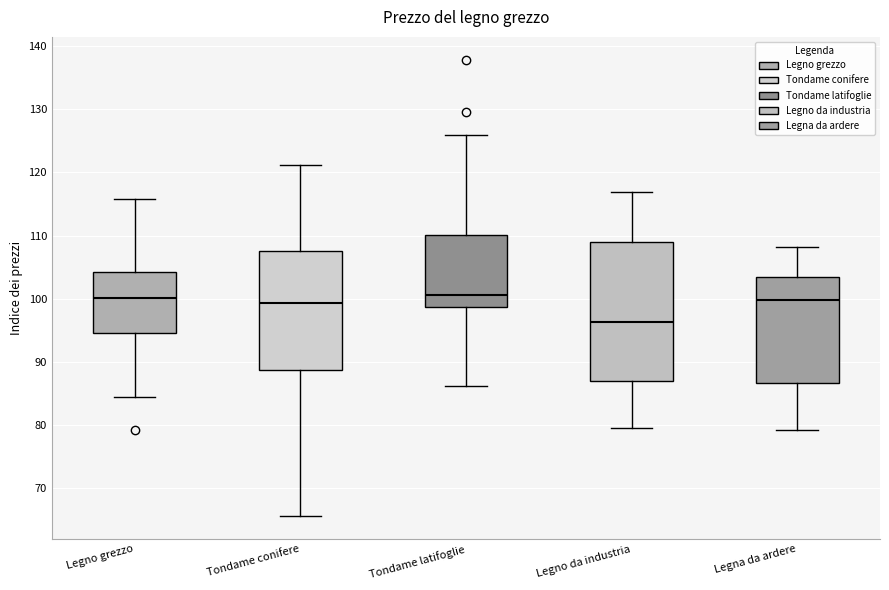

Reading left to right, transcribe this box plot: for each box, give where its median line is, the range the box spans, and where its two whiskers end, as read against the y-axis. The values are not printed on the chart, so give them approximately, as read against the axis.

Legno grezzo: median 100, box 95 to 104, whiskers 84 to 116
Tondame conifere: median 99, box 89 to 108, whiskers 66 to 121
Tondame latifoglie: median 101, box 99 to 110, whiskers 86 to 126
Legno da industria: median 96, box 87 to 109, whiskers 80 to 117
Legna da ardere: median 100, box 87 to 103, whiskers 79 to 108